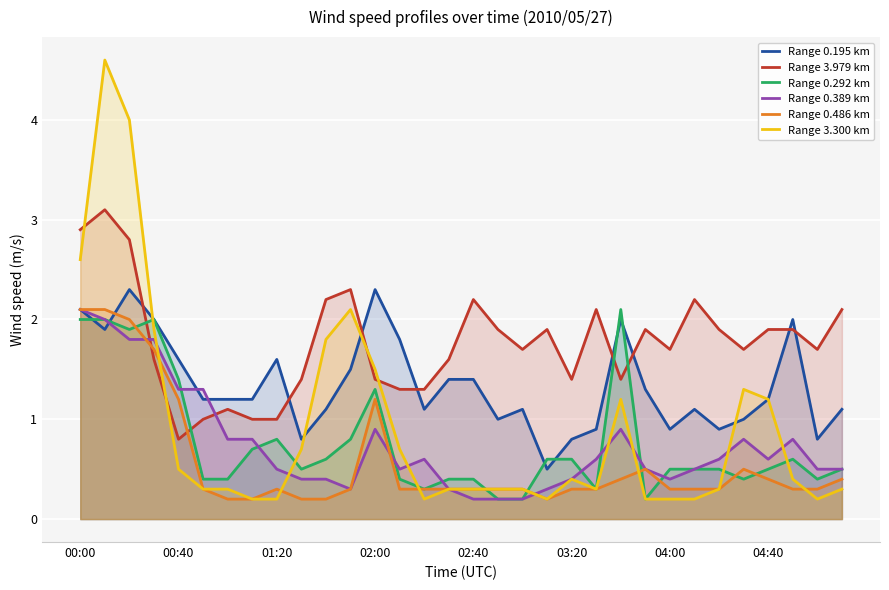

What is the maximum value for Range 3.979 km?

3.1